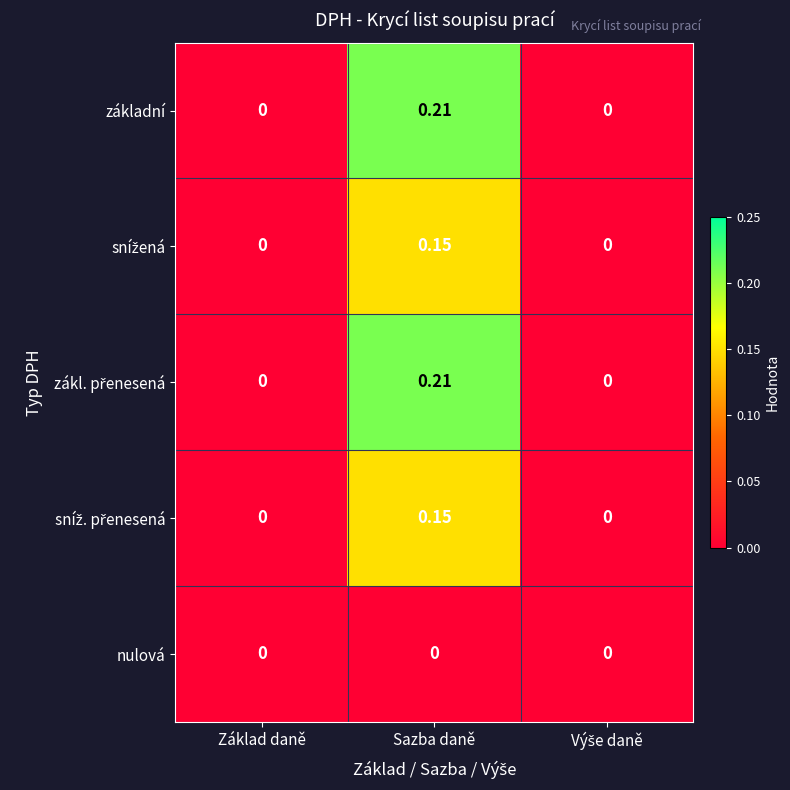

What is the total value across all series at Sazba daně?

0.7